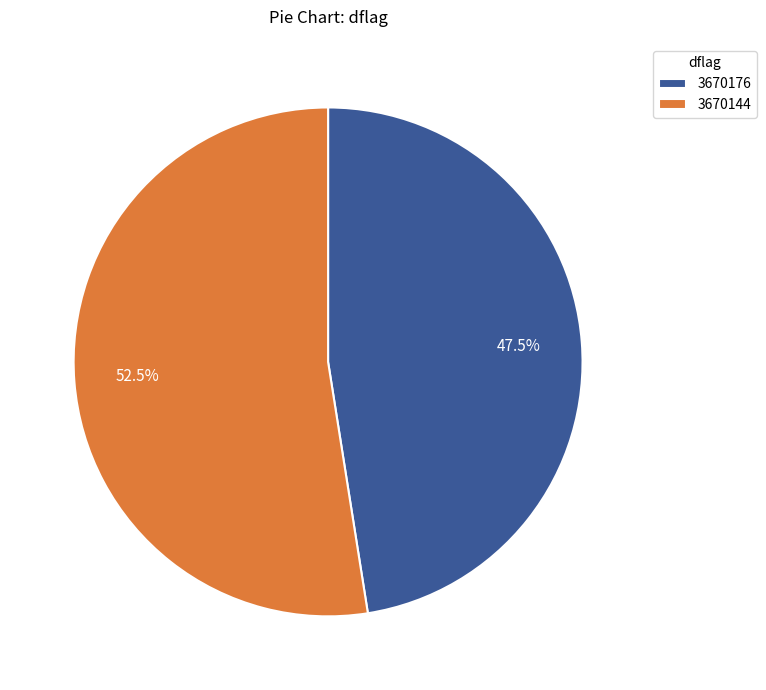

How many segments does this pie chart have?

2